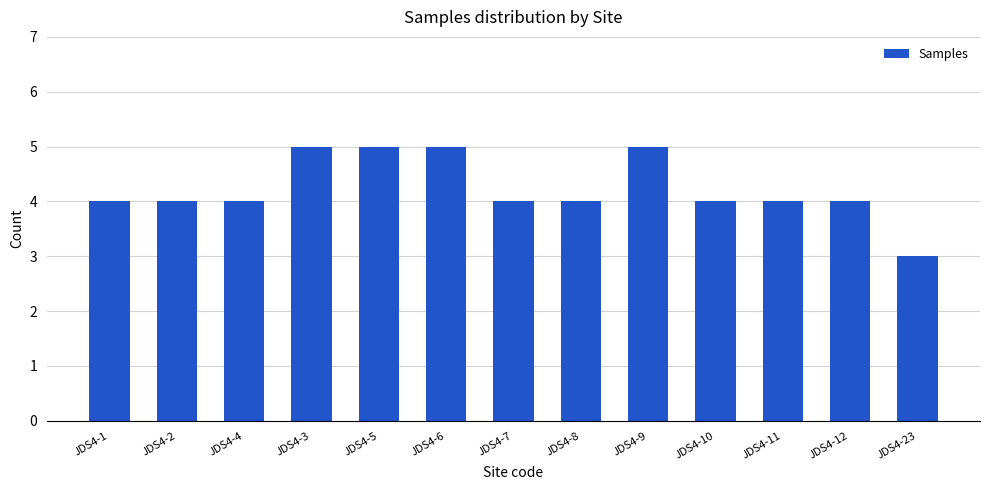

What is the average value?

4